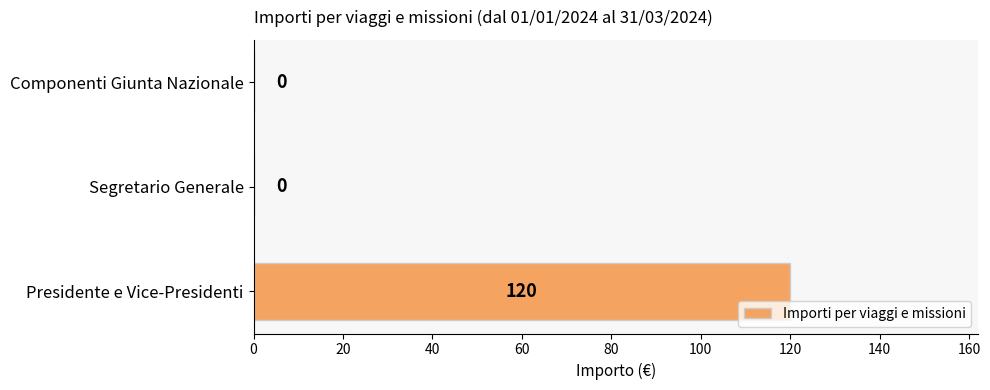

Between Componenti Giunta Nazionale and Presidente e Vice-Presidenti, which is larger?

Presidente e Vice-Presidenti